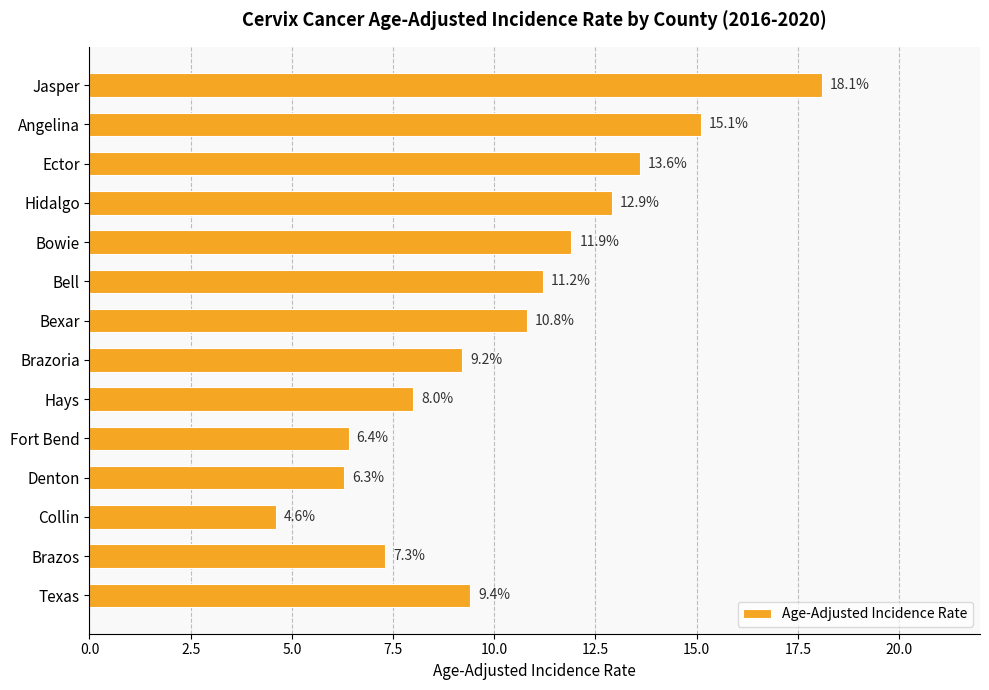

Reading bottom to top, transcribe all the data shown in this chart.

Texas=9.4	Brazos=7.3	Collin=4.6	Denton=6.3	Fort Bend=6.4	Hays=8.0	Brazoria=9.2	Bexar=10.8	Bell=11.2	Bowie=11.9	Hidalgo=12.9	Ector=13.6	Angelina=15.1	Jasper=18.1